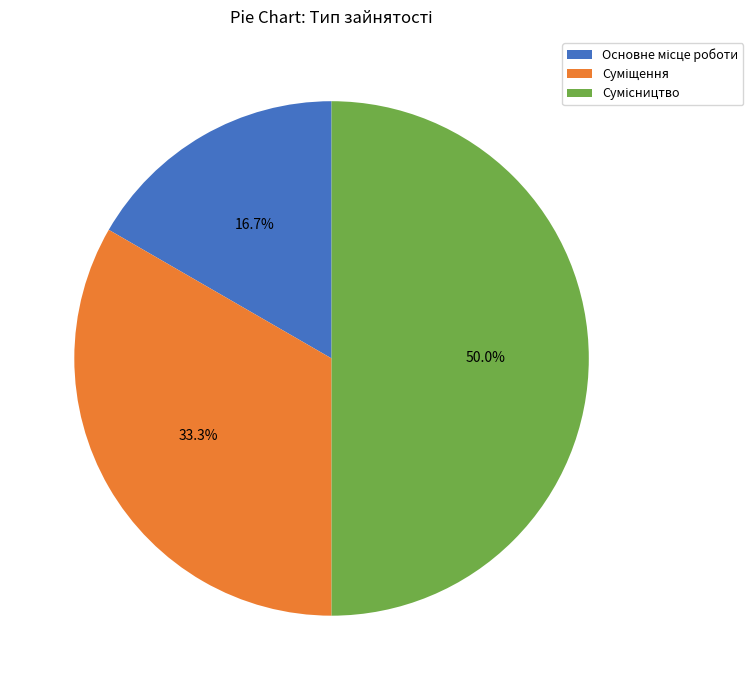

How many segments does this pie chart have?

3